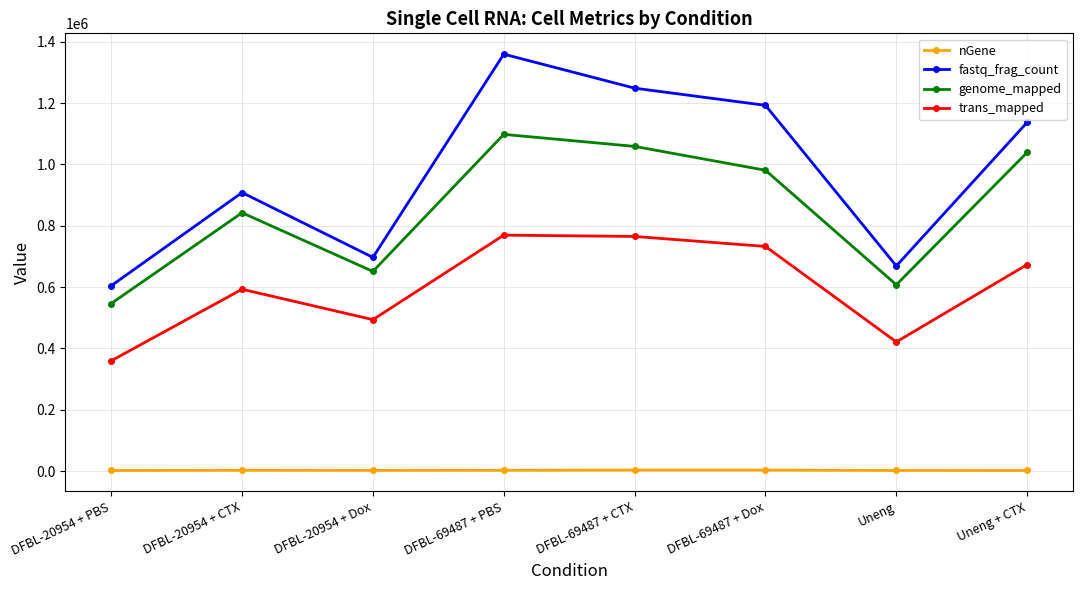

Does the chart have visible grid lines?

Yes